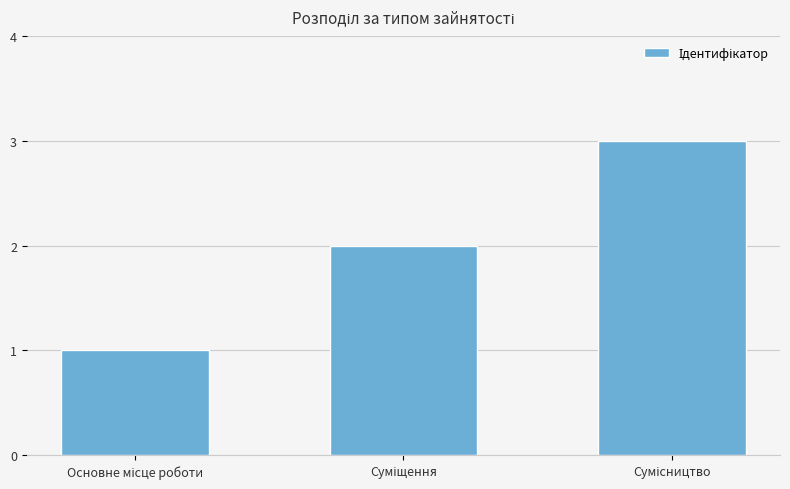

What is the sum of all values?

6